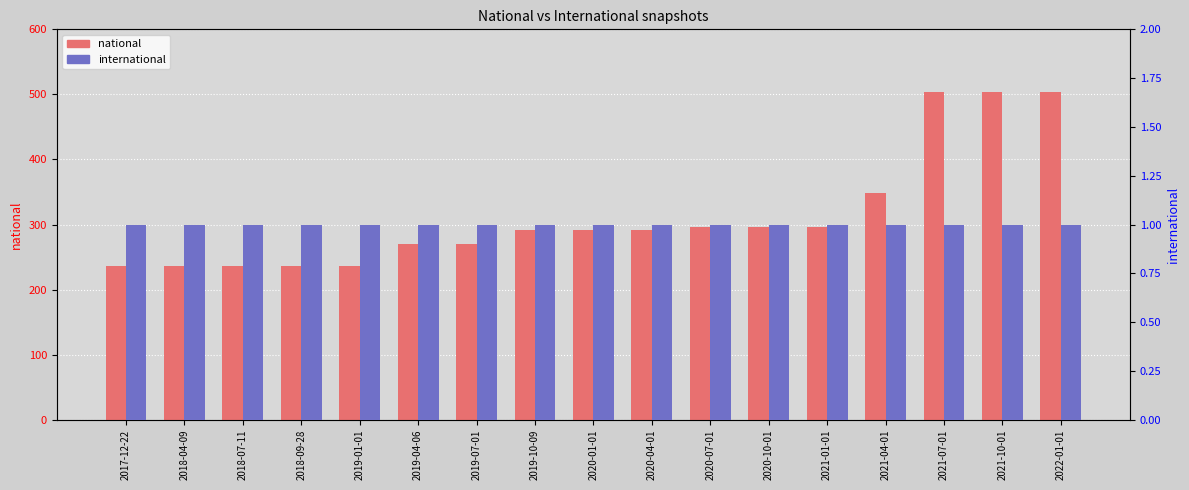

What is the lowest value of the national series?

236